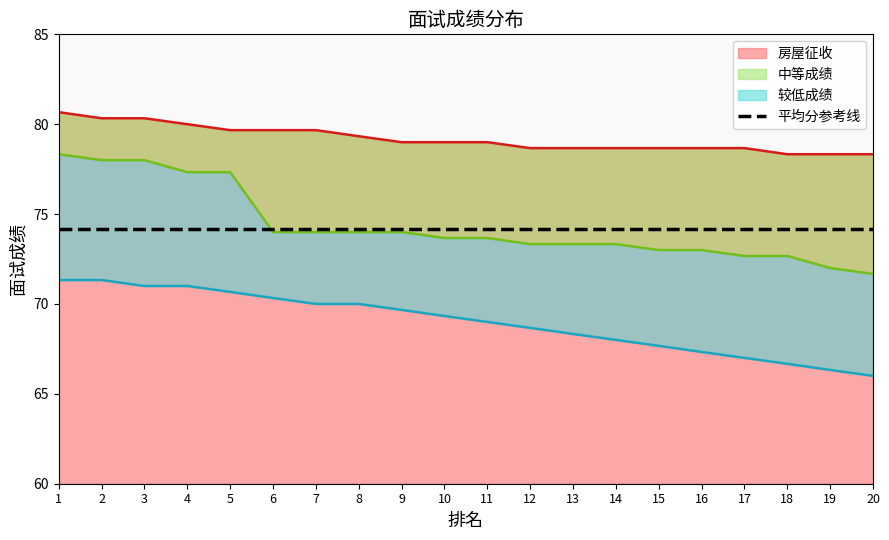

At which label does 中等成绩 first exceed 73?

1